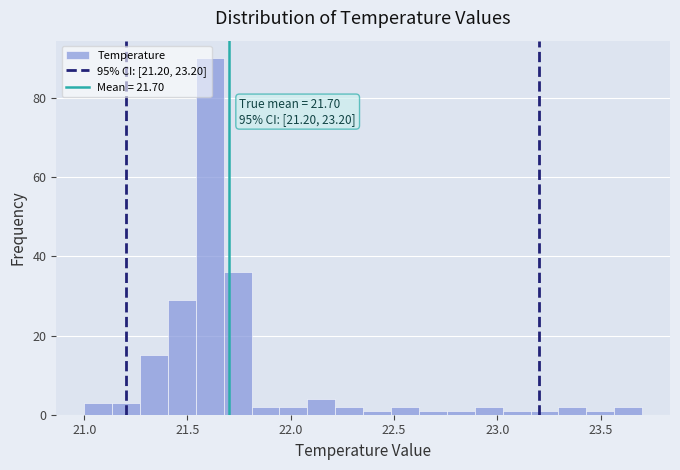

Around what value on the x-axis is the tallest bar? Give the approximate position of its centre, as read against the axis.

21.60